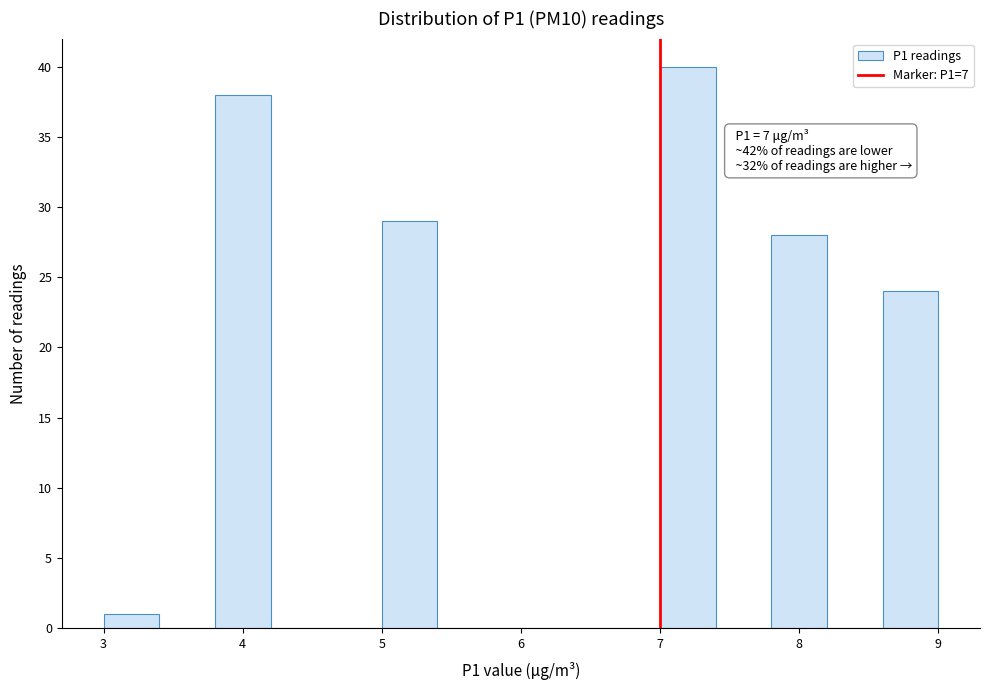

Which range on the x-axis has the tallest bar?

7.0 to 7.4